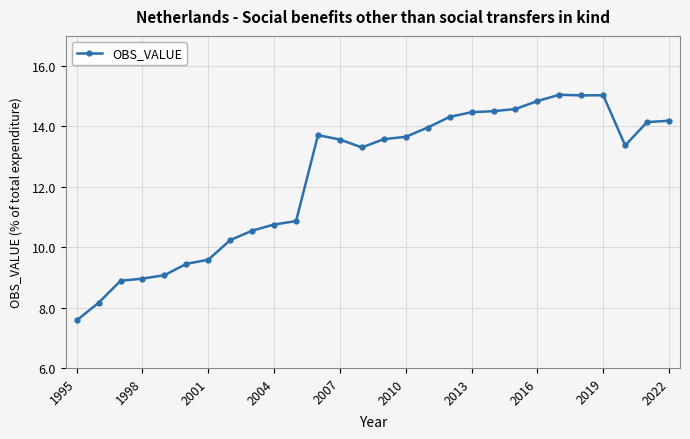

What is the sum of all values?

345.4